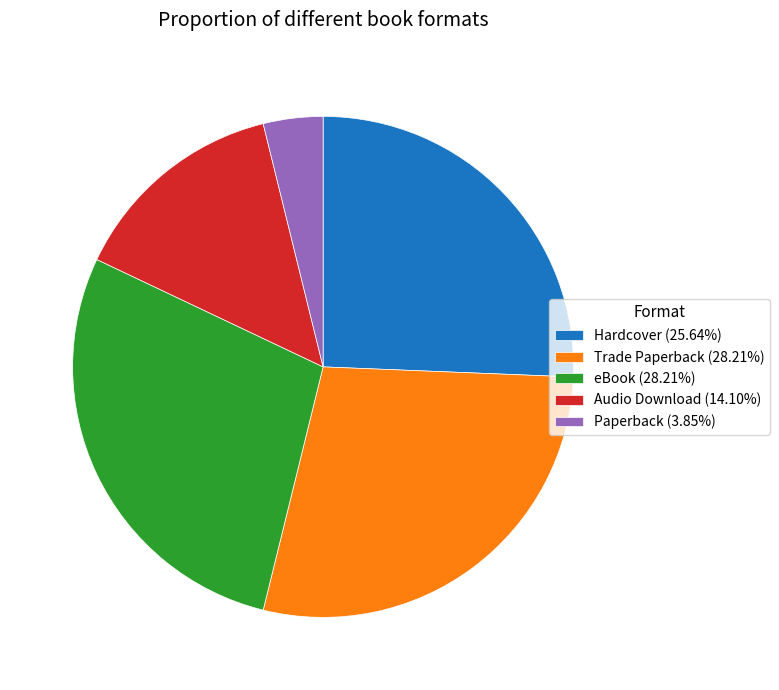

Approximately how many times larger is the value at Audio Download (14.10%) compared to eBook (28.21%)?

0.5